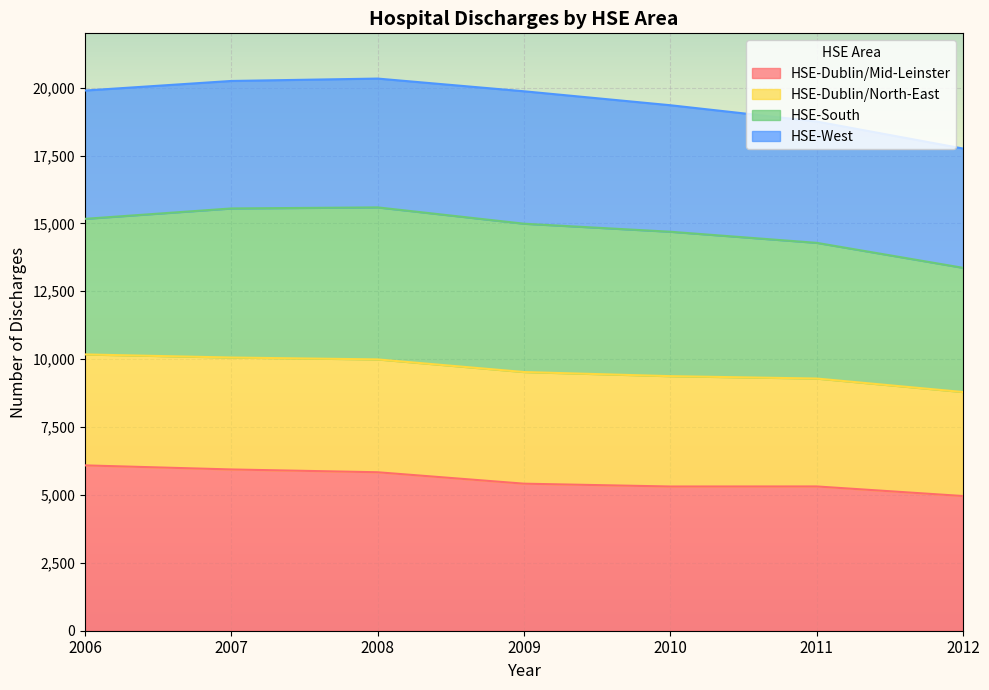

What is the value of the HSE-Dublin/Mid-Leinster point at the 3rd from the left?

5836